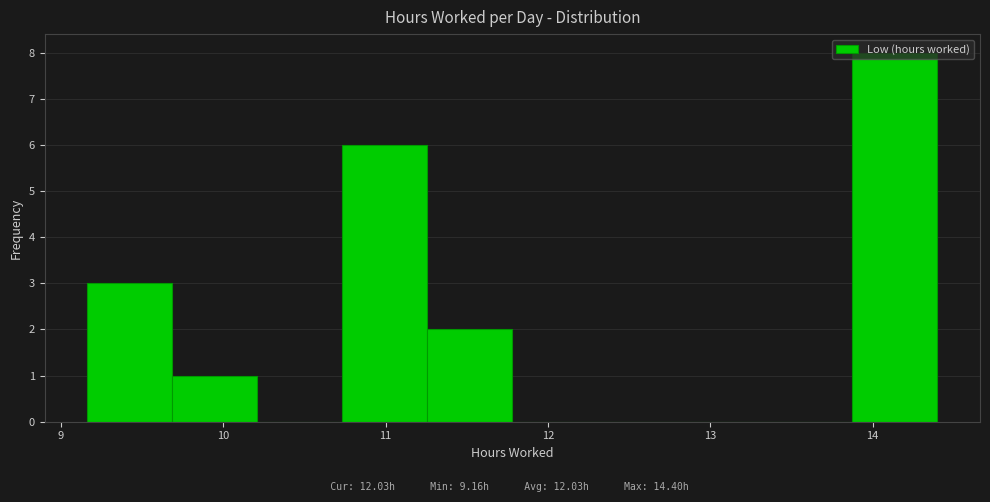

How tall is the bar that spans 9.2 to 9.7 on the x-axis? Neither the bar edges nor the heights are printed on the chart, so give them approximately, as read against the axes.

3